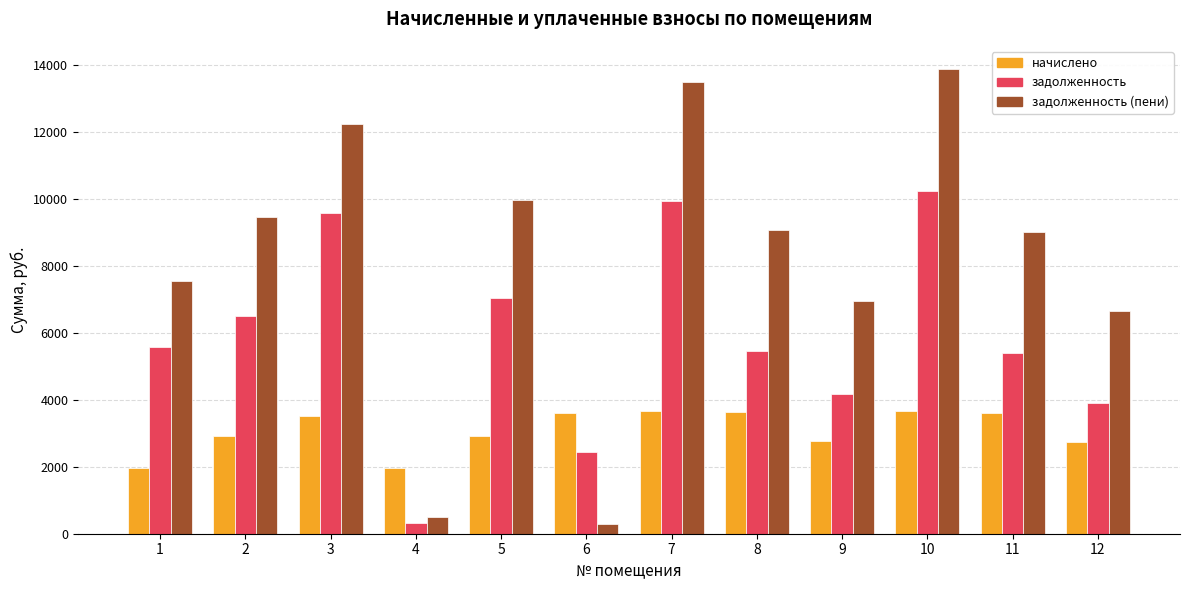

What is the difference between the second highest and minimum values in the задолженность series?

9627.6